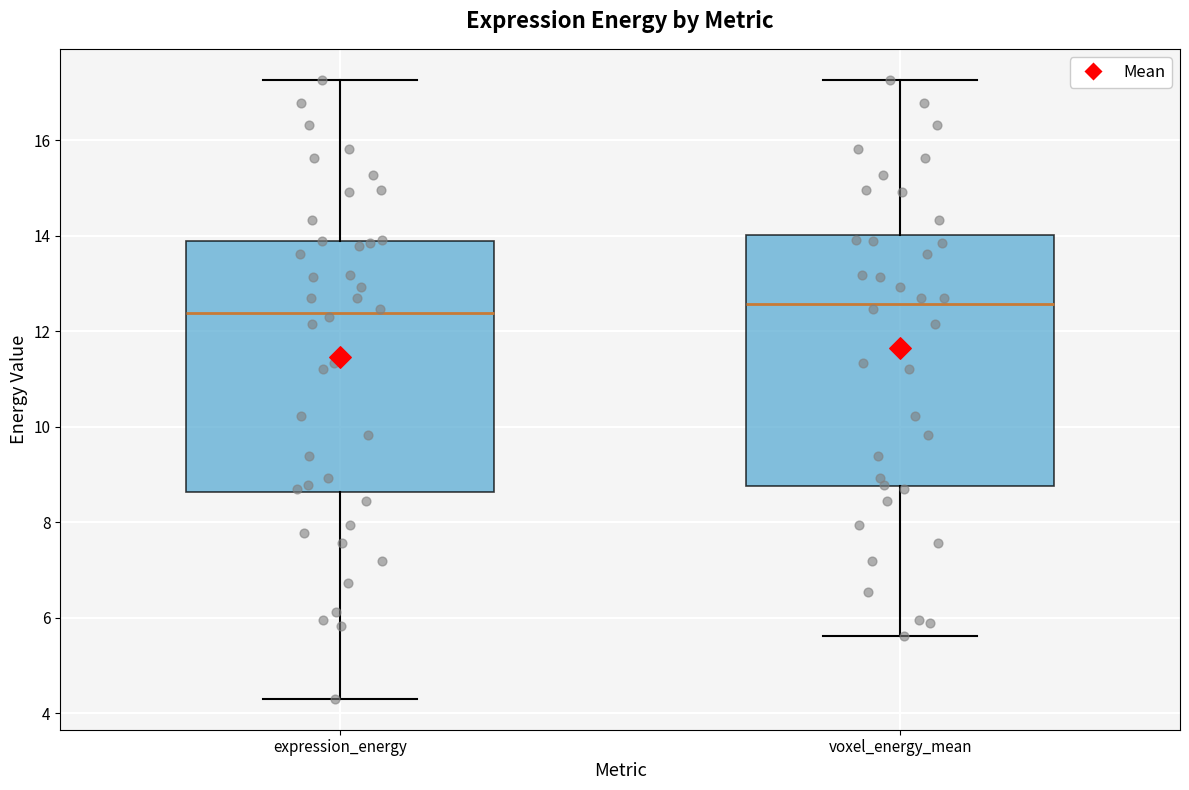

Which box has the lowest median line?

expression_energy